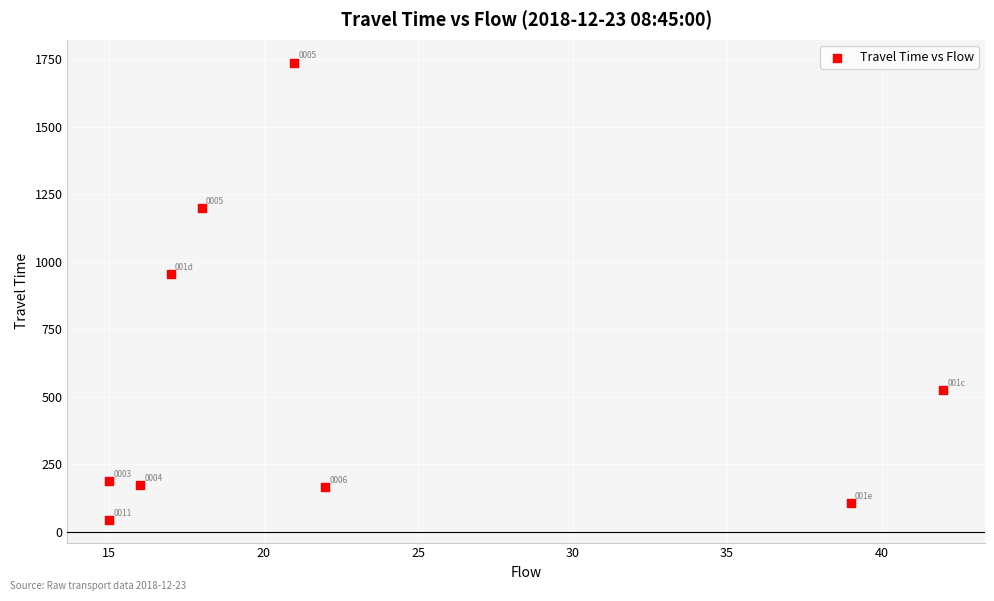

What Y value in the scatter plot is closest to 891?

956